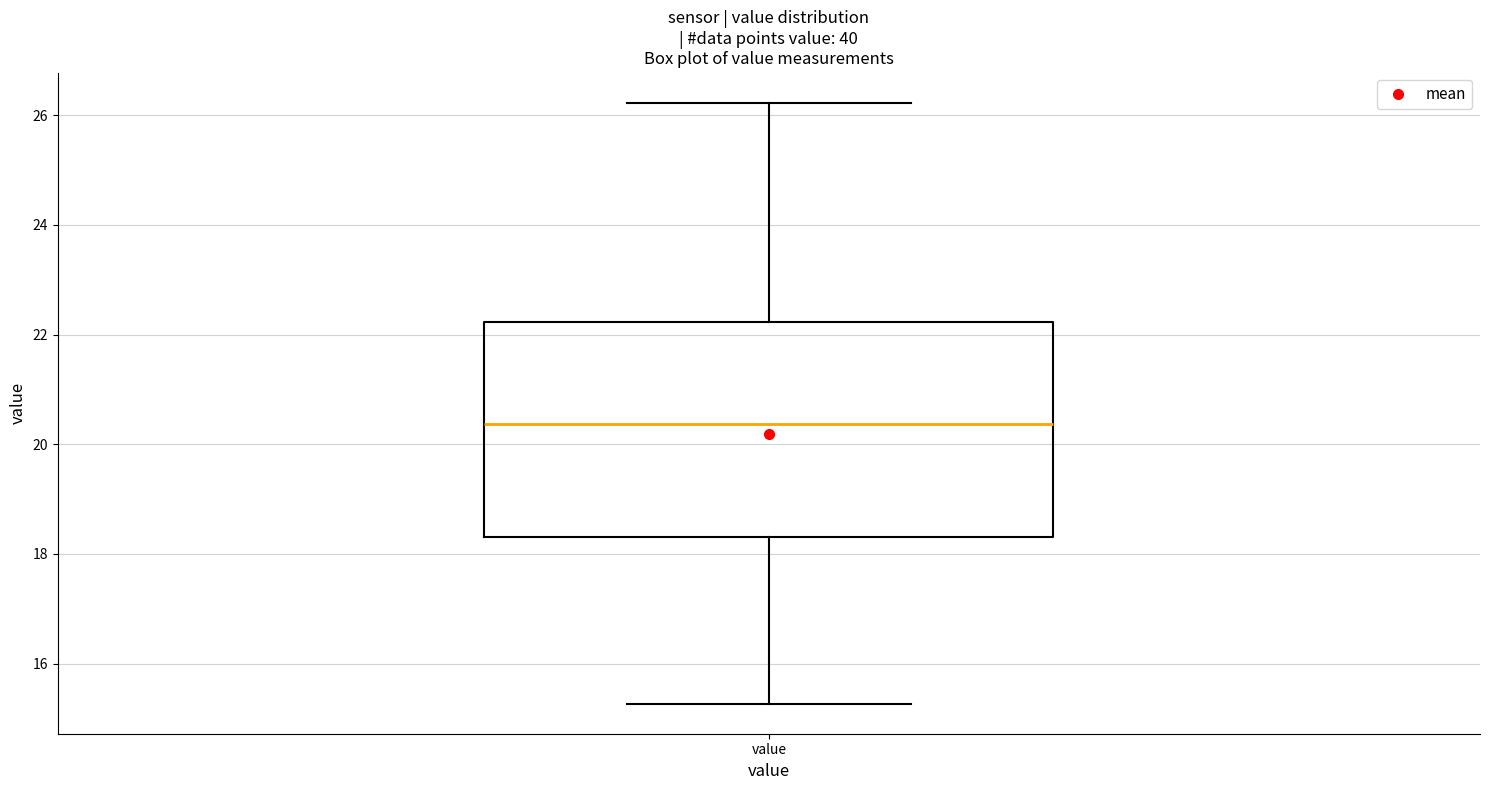

Transcribe this box plot: give where the median line is, the range the box spans, and where the two whiskers end, as read against the y-axis. The values are not printed on the chart, so give them approximately, as read against the axis.

median 20.4, box 18.4 to 22.2, whiskers 15.2 to 26.2